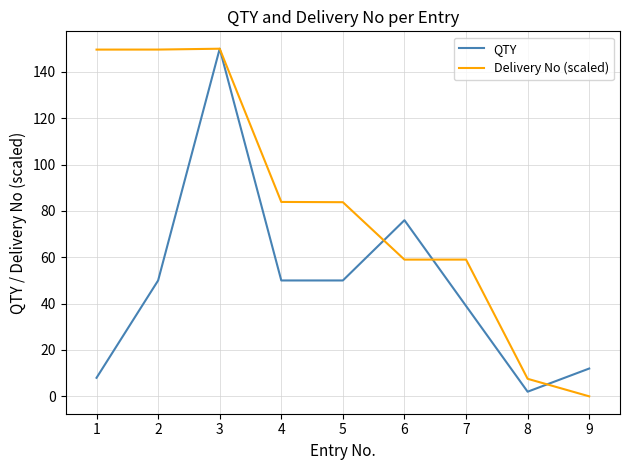

What is the difference between the maximum and minimum values in the Delivery No (scaled) series?

150.0